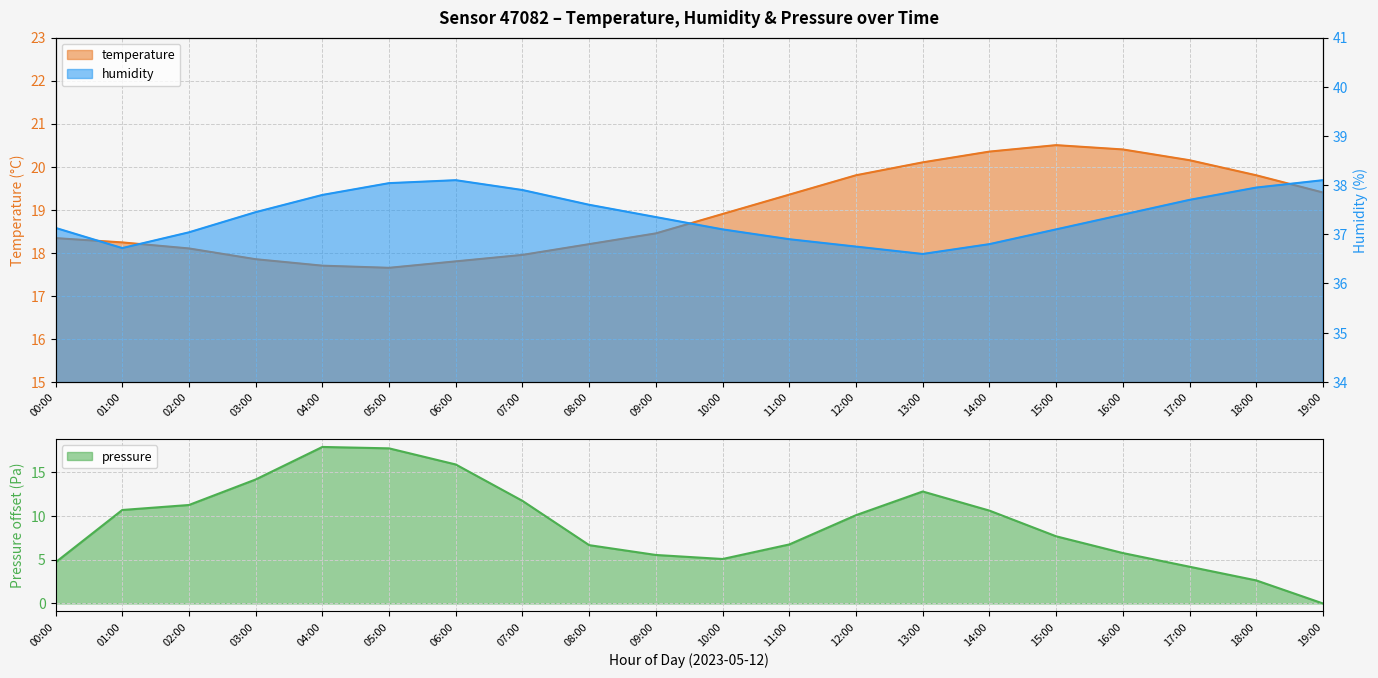

What is the maximum value for pressure_norm?

17.8